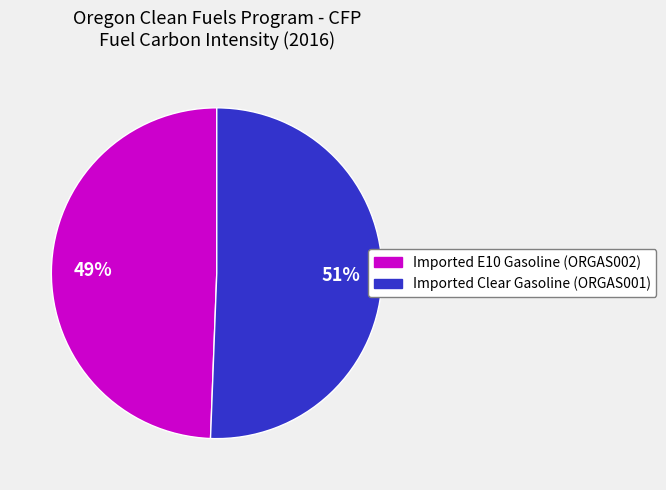

What percentage is the Imported Clear Gasoline (ORGAS001) slice, to the nearest percent?

51%